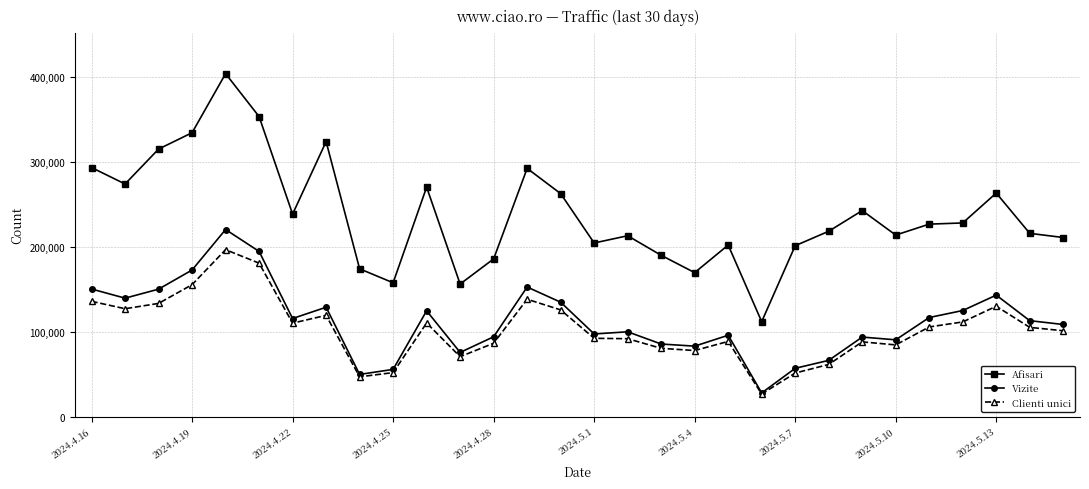

What is the highest value of the Afisari series?

403615